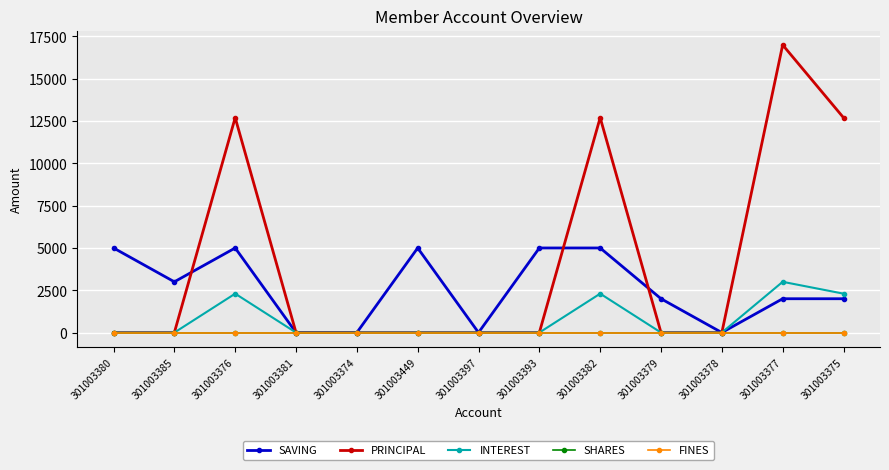

Which series has the largest range (max minus min)?

PRINCIPAL